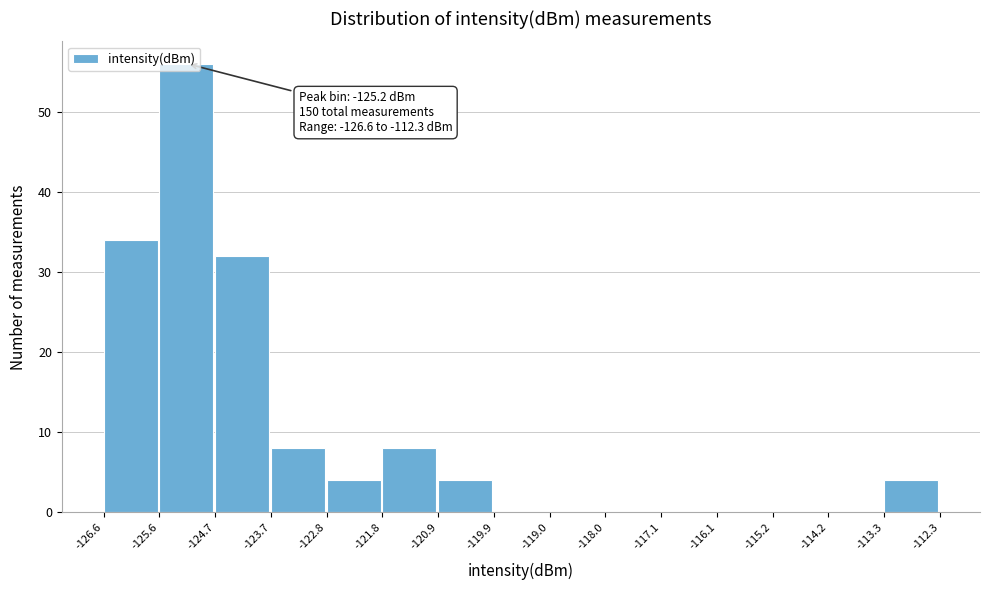

Which range on the x-axis has the tallest bar?

-125.6 to -124.7